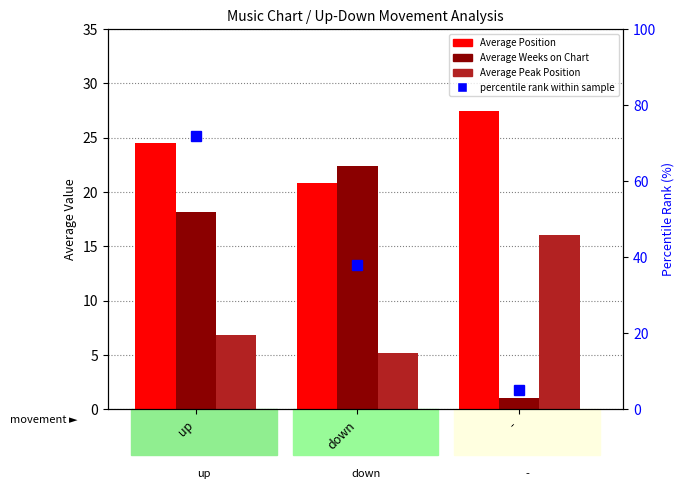

What is the label of the 2nd bar from the left?

down